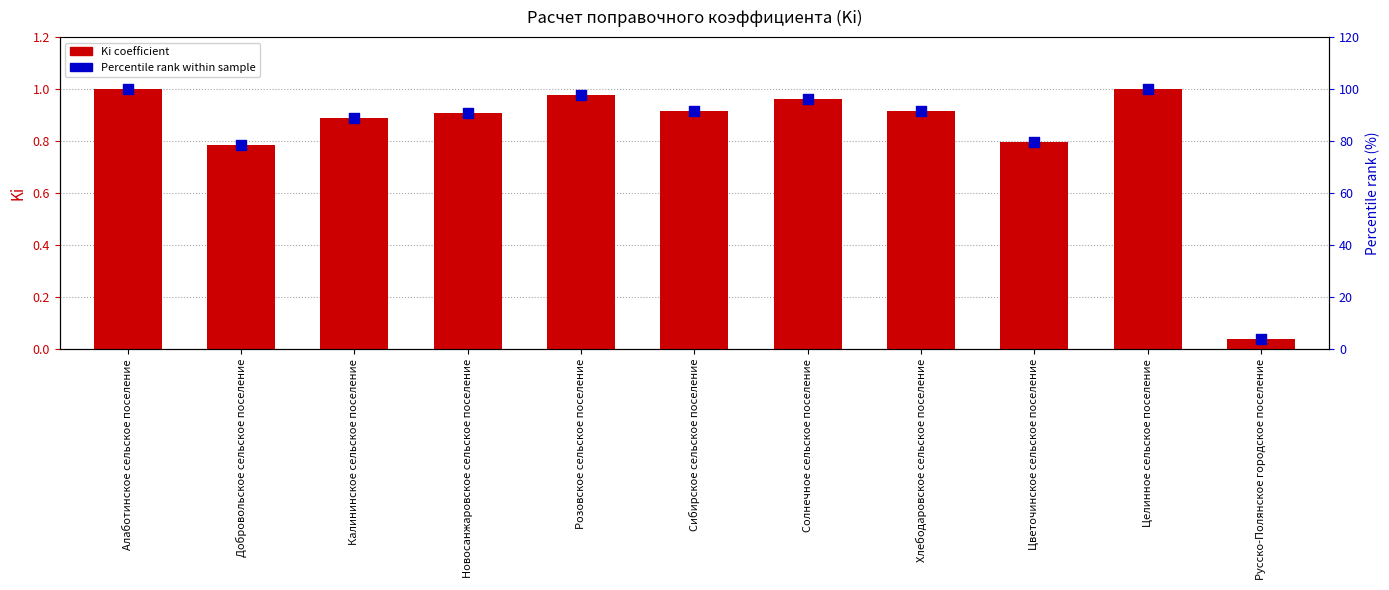

Which series reaches the minimum Y coordinate?

Ki coefficient